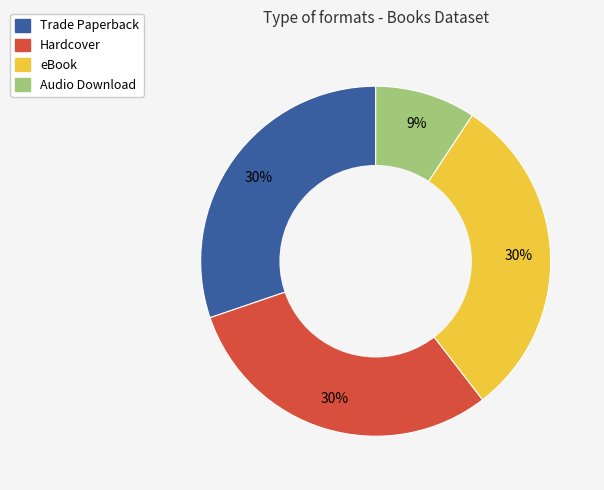

Is it true that eBook is 21% of the pie?

False